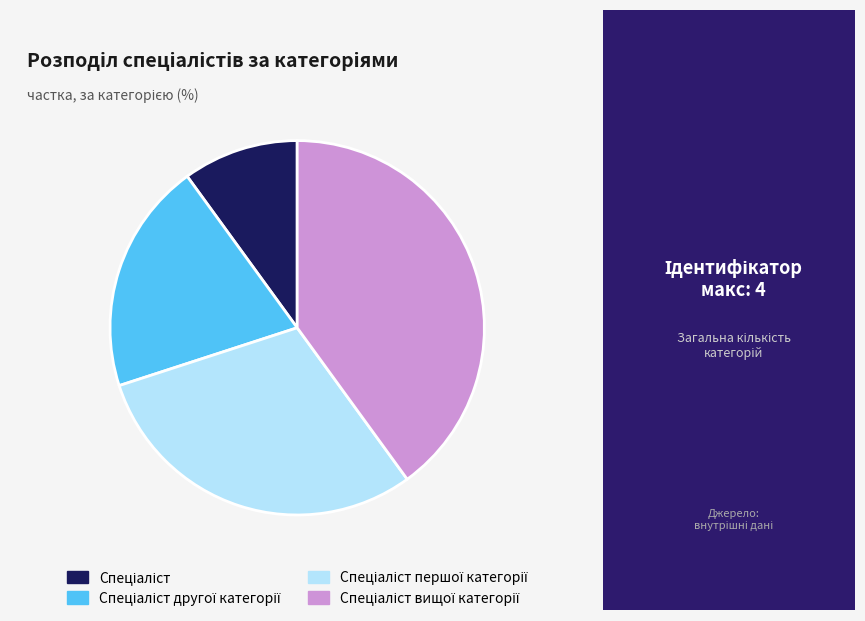

Is there a majority slice in this chart?

No